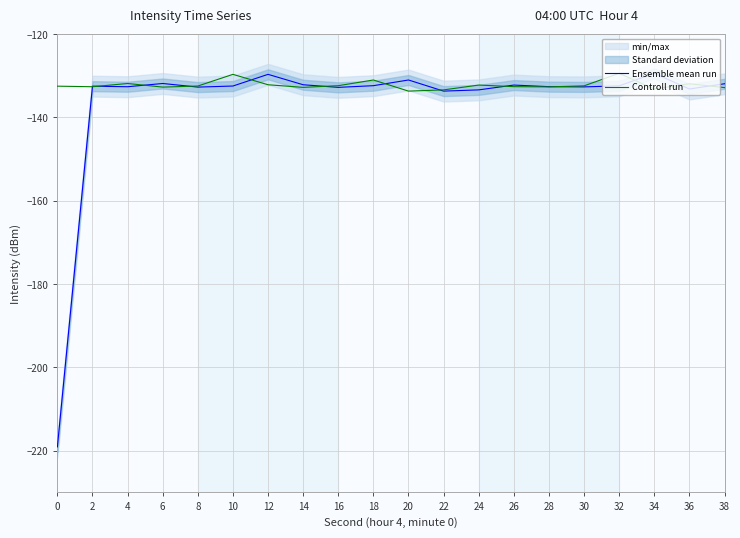

Does the chart display data point markers on the line(s)?

No